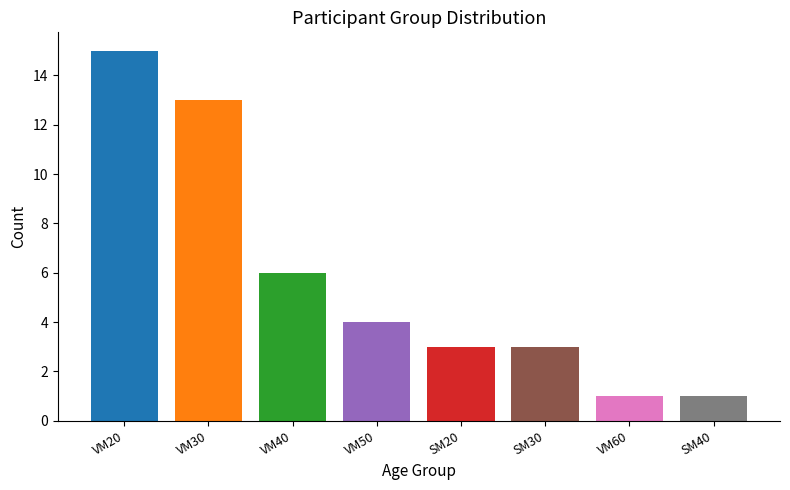

What is the label of the 6th bar from the left?

SM30